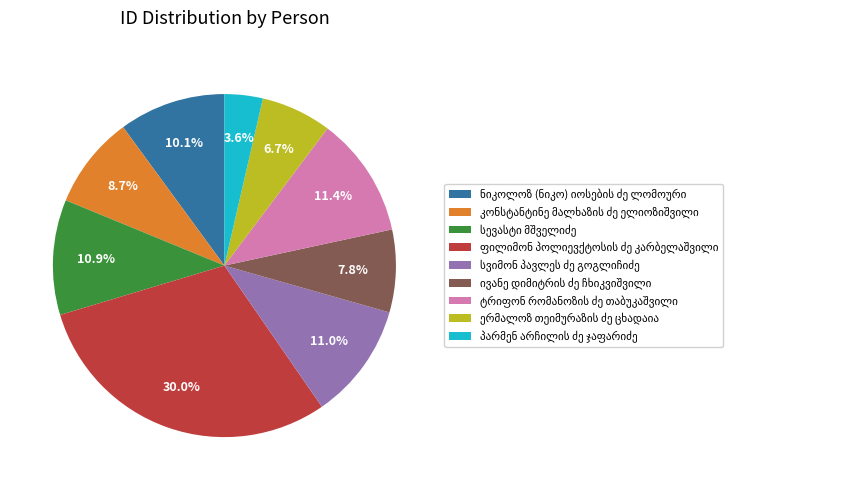

Does any single category account for the majority?

No